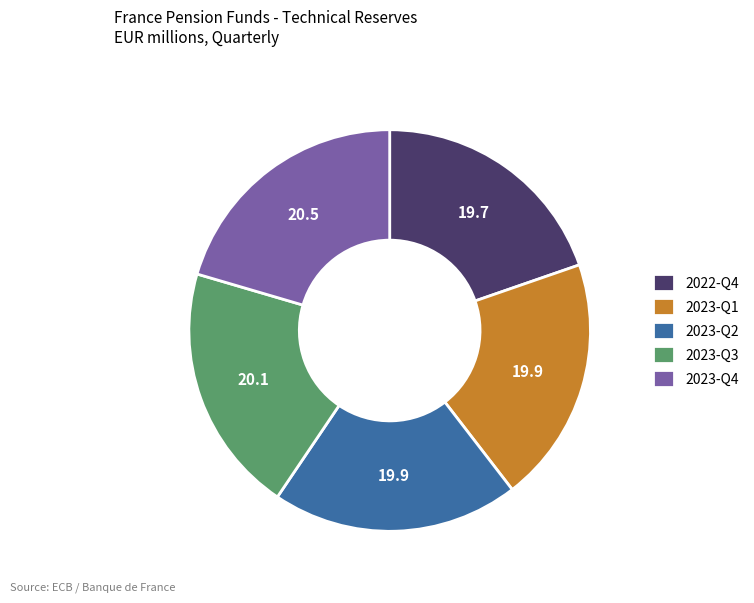

Is it true that 2022-Q4 is 20% of the pie?

True